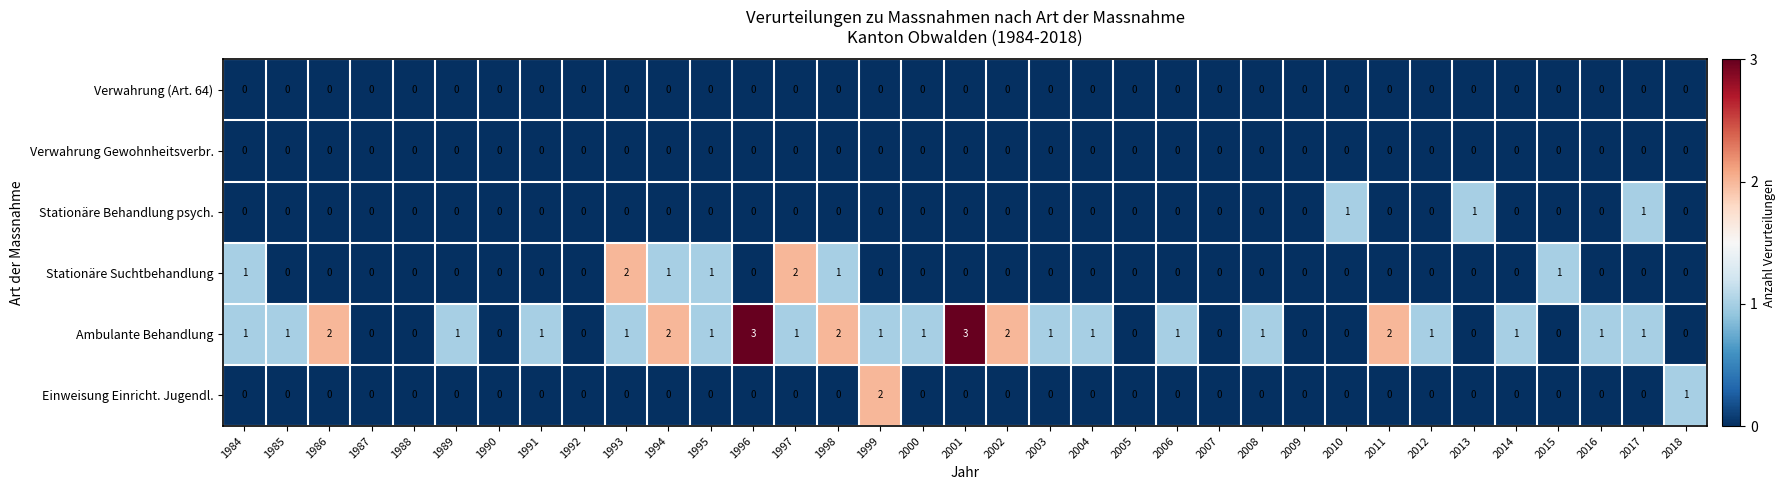

At which label is Einweisung Einricht. Jugendl. closest to 1?

2018